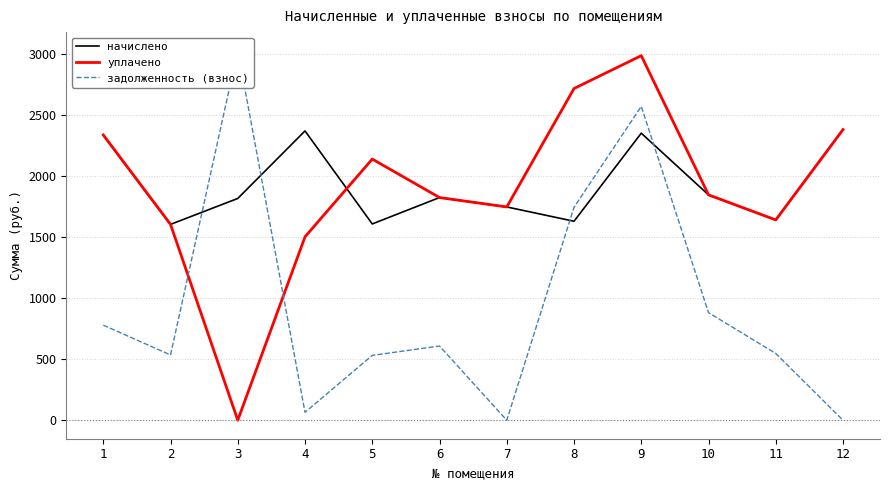

Between 12 and 4, which is larger?

12